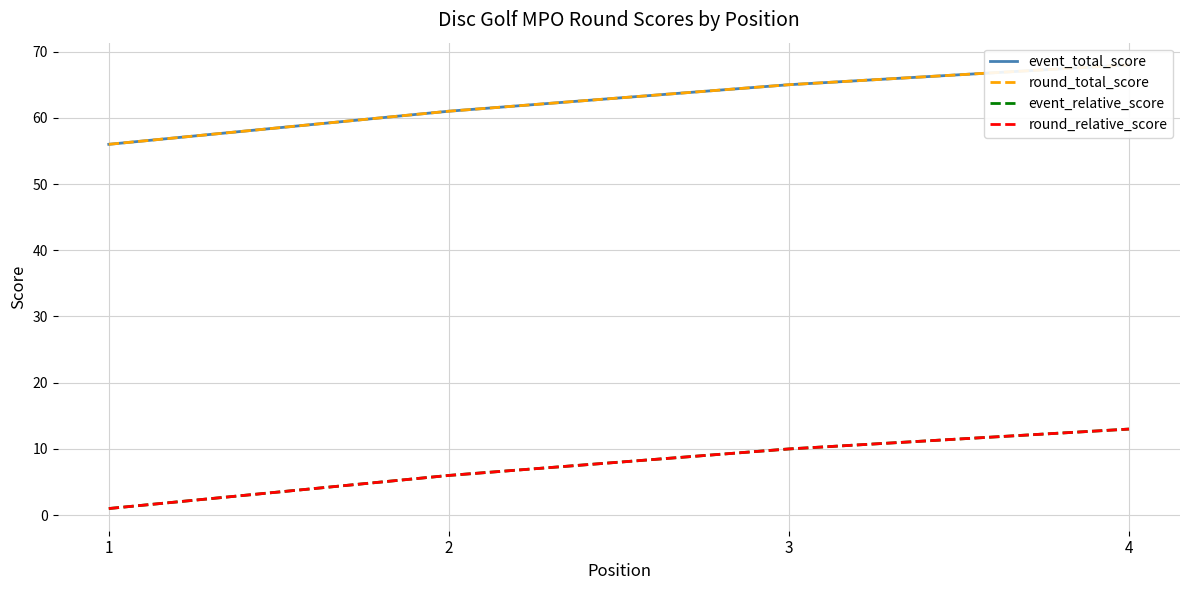

Where is event_total_score nearest to the value 62?

2